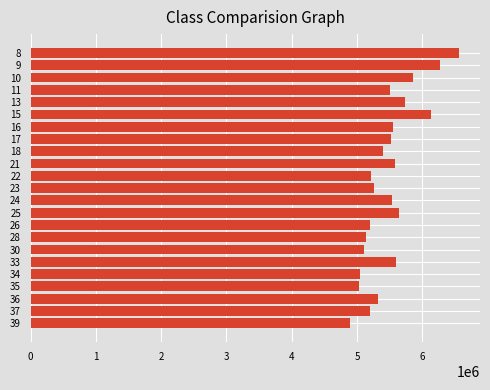

What is the difference between the second highest and second lowest values?

1251840